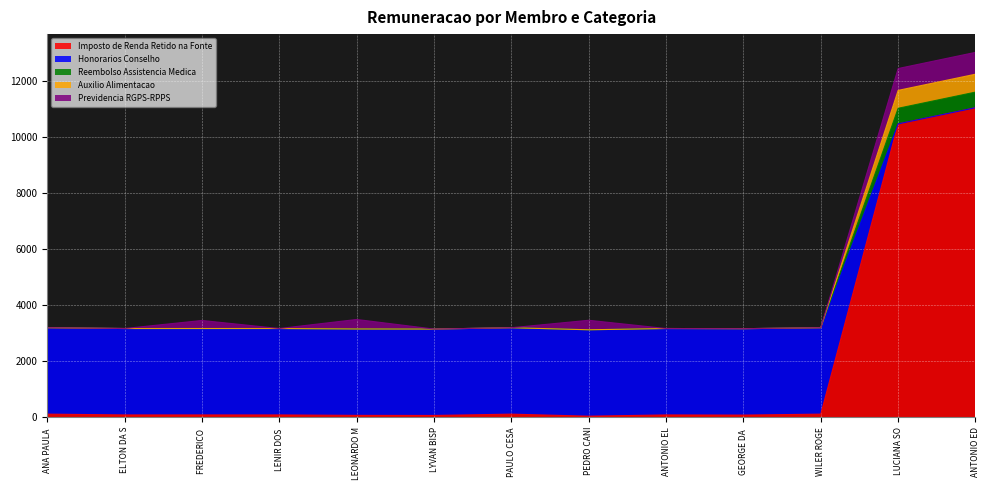

The Imposto de Renda Retido na Fonte series shows 79.3 at ANTONIO EL. True or false?

True